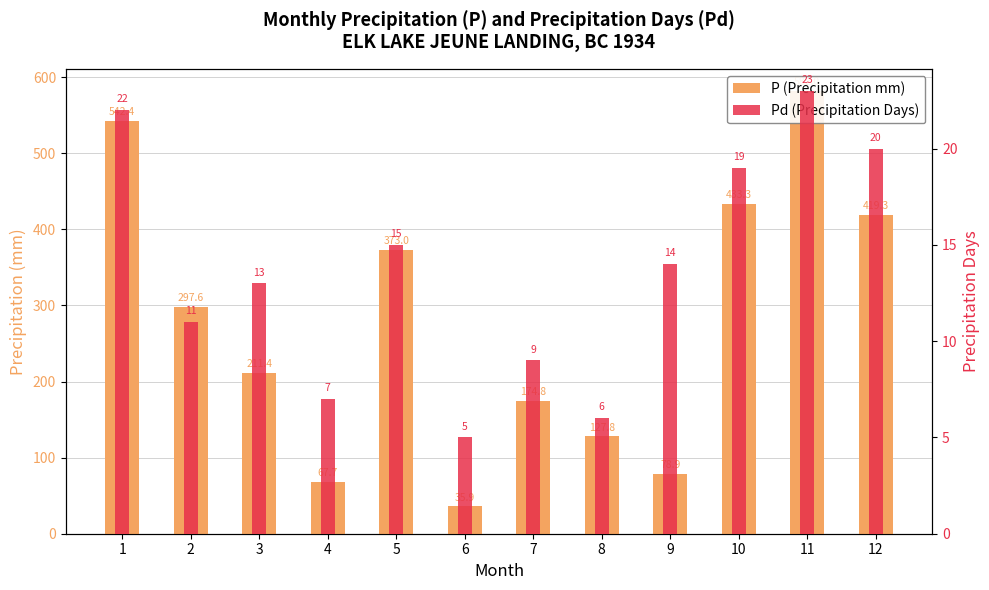

Which series changed the most between 6 and 12?

P (Precipitation mm)